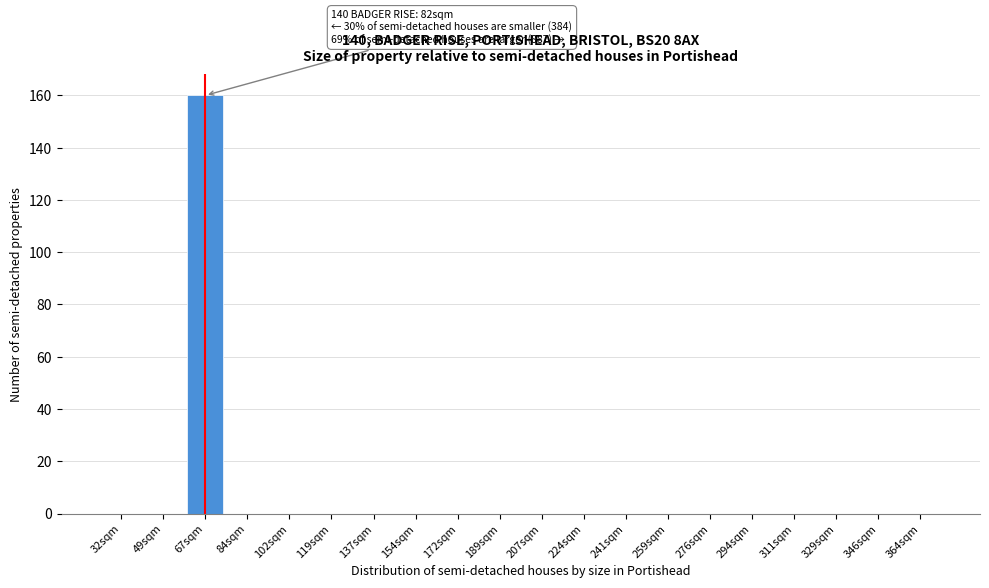

Reading left to right, extract all data points from this chart.

32sqm=0	49sqm=0	67sqm=160	84sqm=0	102sqm=0	119sqm=0	137sqm=0	154sqm=0	172sqm=0	189sqm=0	207sqm=0	224sqm=0	241sqm=0	259sqm=0	276sqm=0	294sqm=0	311sqm=0	329sqm=0	346sqm=0	364sqm=0